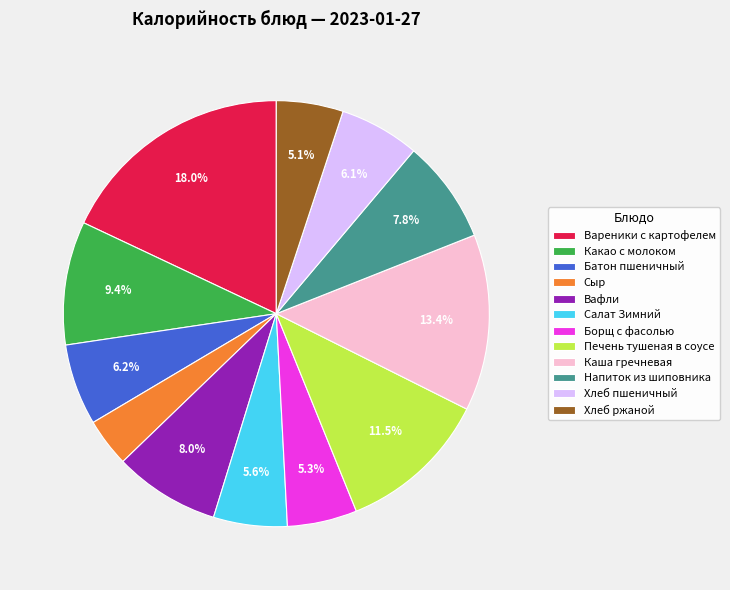

Is there any slice that represents more than half of the pie?

No